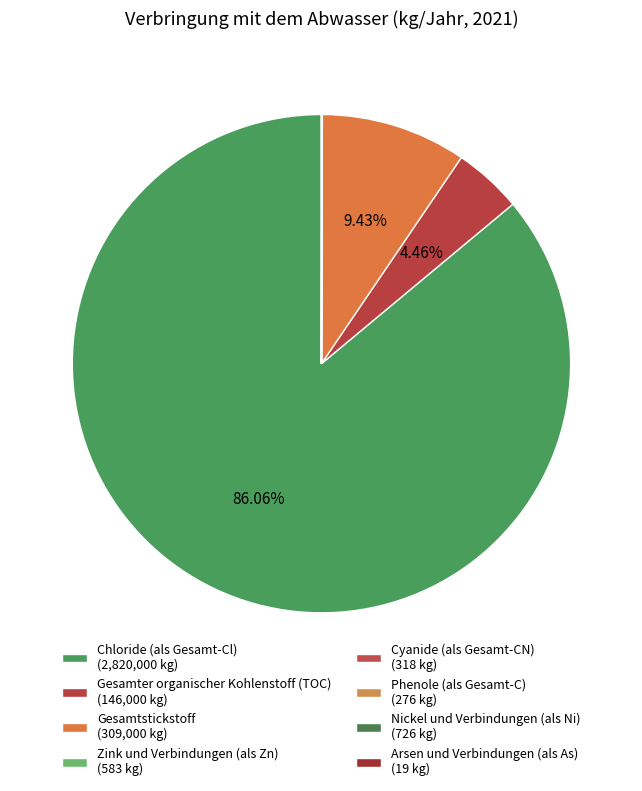

Is it true that Arsen und Verbindungen (als As) is 0% of the pie?

True